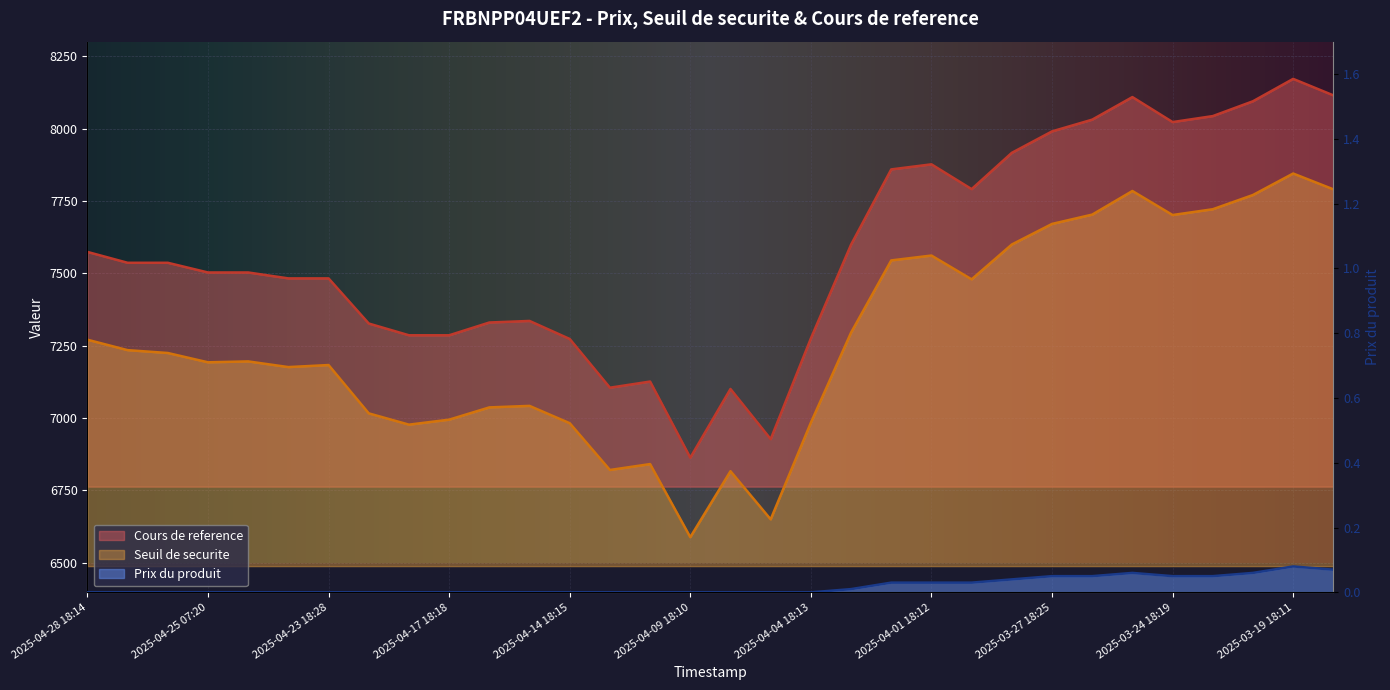

What is the label of the 13th point from the left?

2025-04-14 18:15